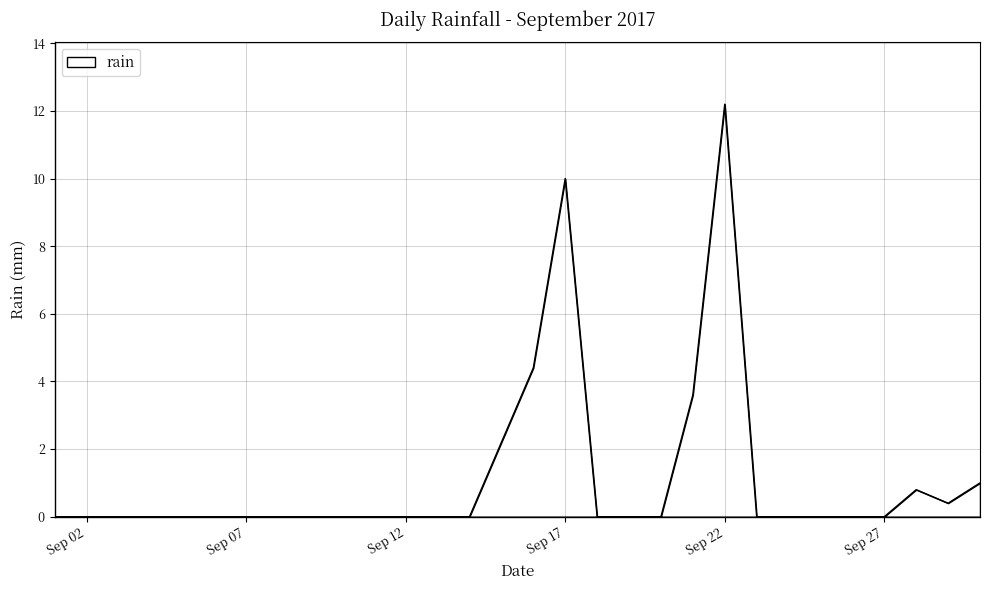

What is the maximum value shown in the chart?

12.2